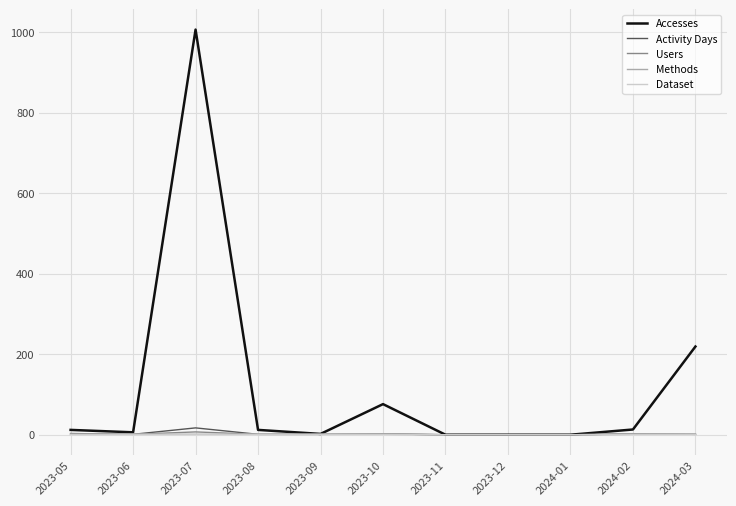

Does the chart have visible grid lines?

Yes